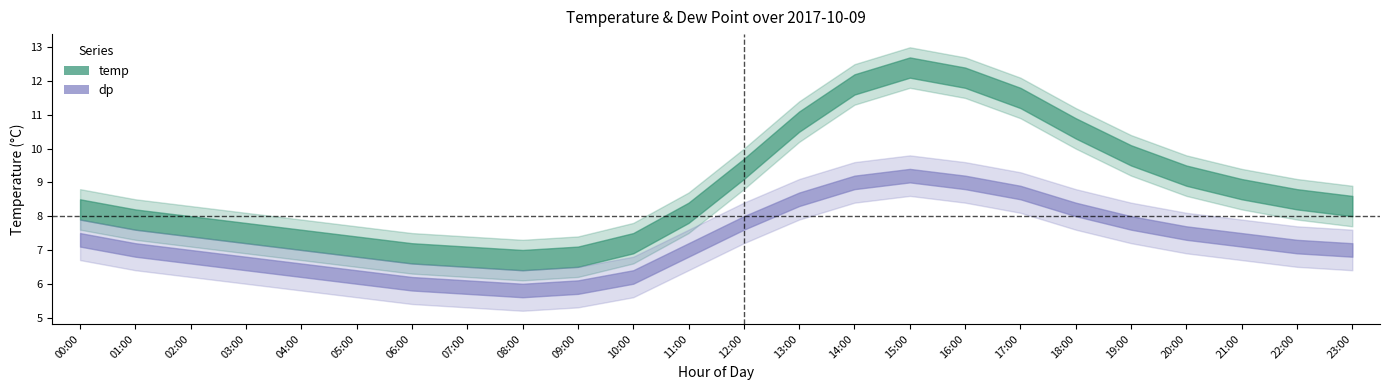

How many data points in dp_lower are above 6?

16